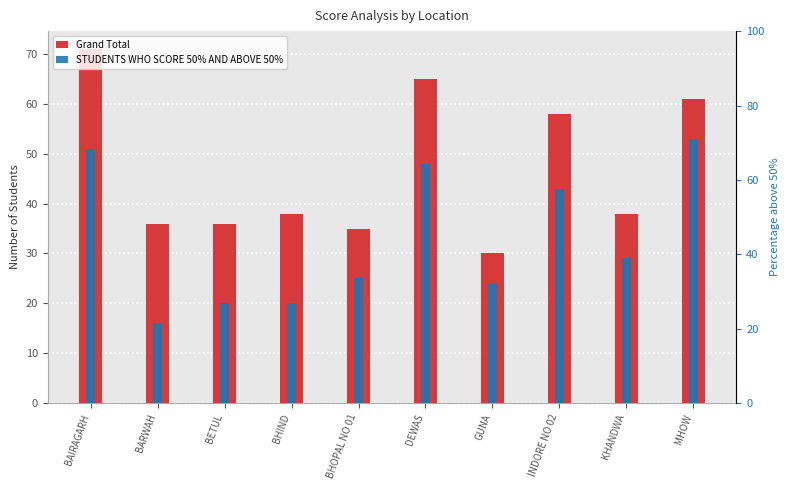

What is the label of the 8th bar from the left?

INDORE NO 02